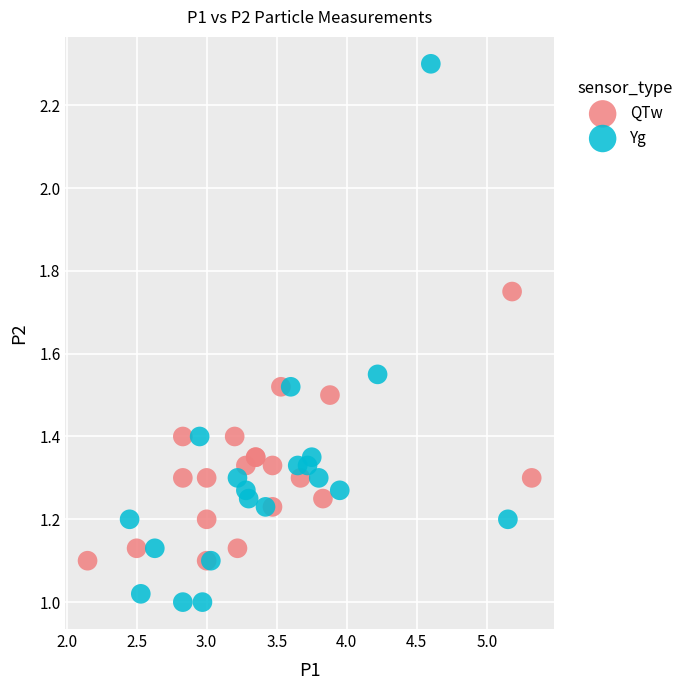

Which series reaches the maximum Y coordinate?

Yg